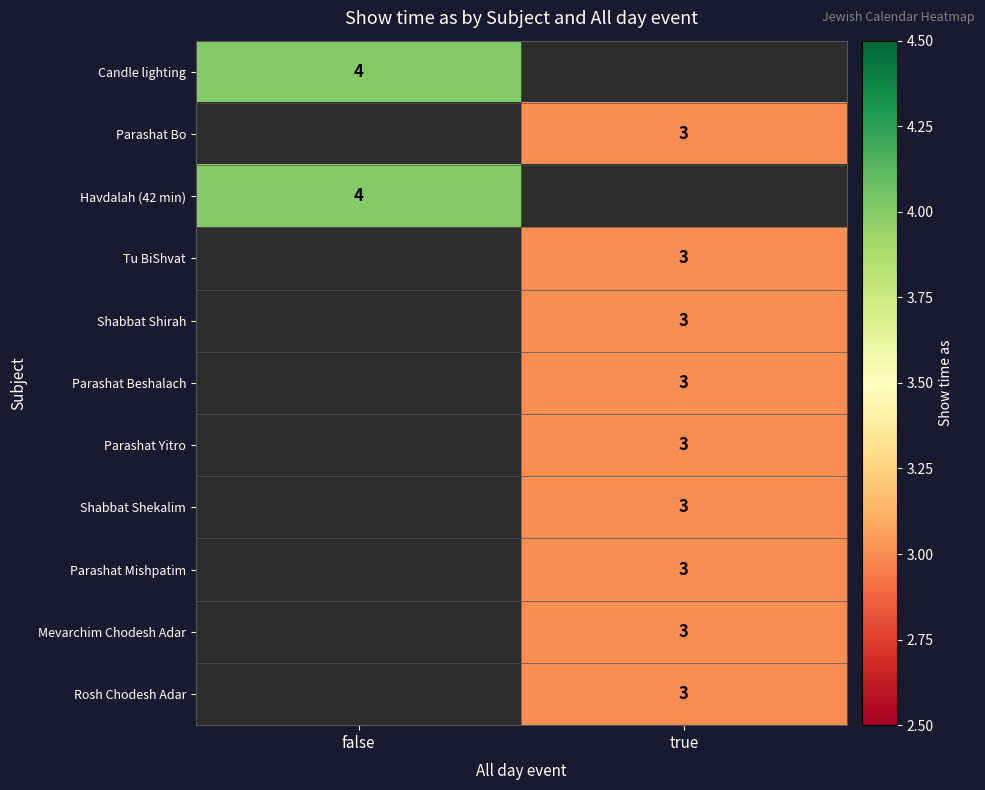

Which has a higher value, true or false?

false